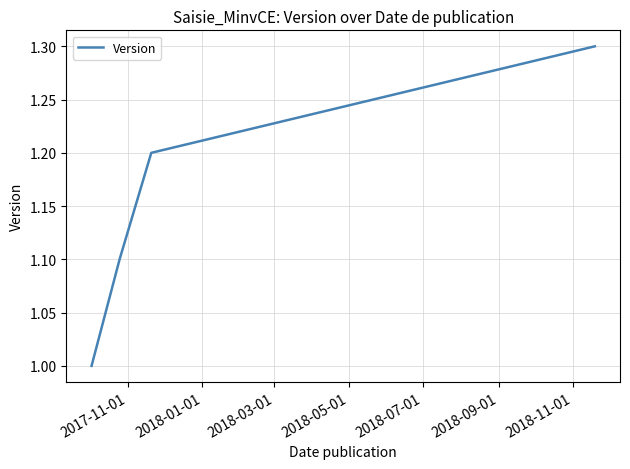

What is the difference between the maximum and minimum values?

0.3